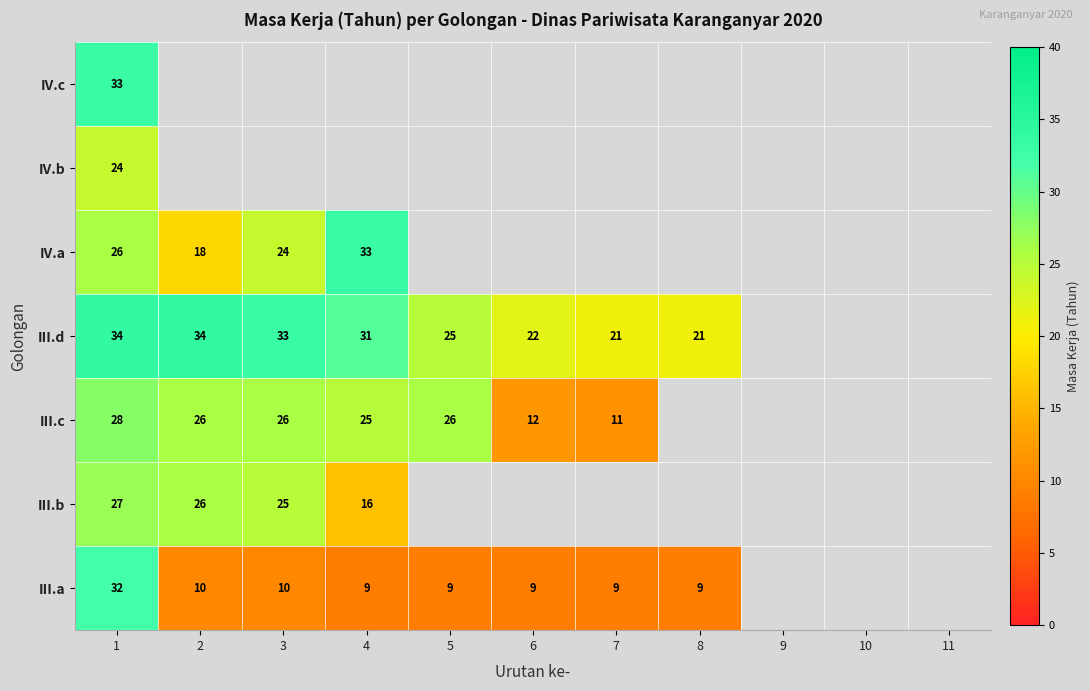

The value of III.c at 2 is 12. True or false?

False